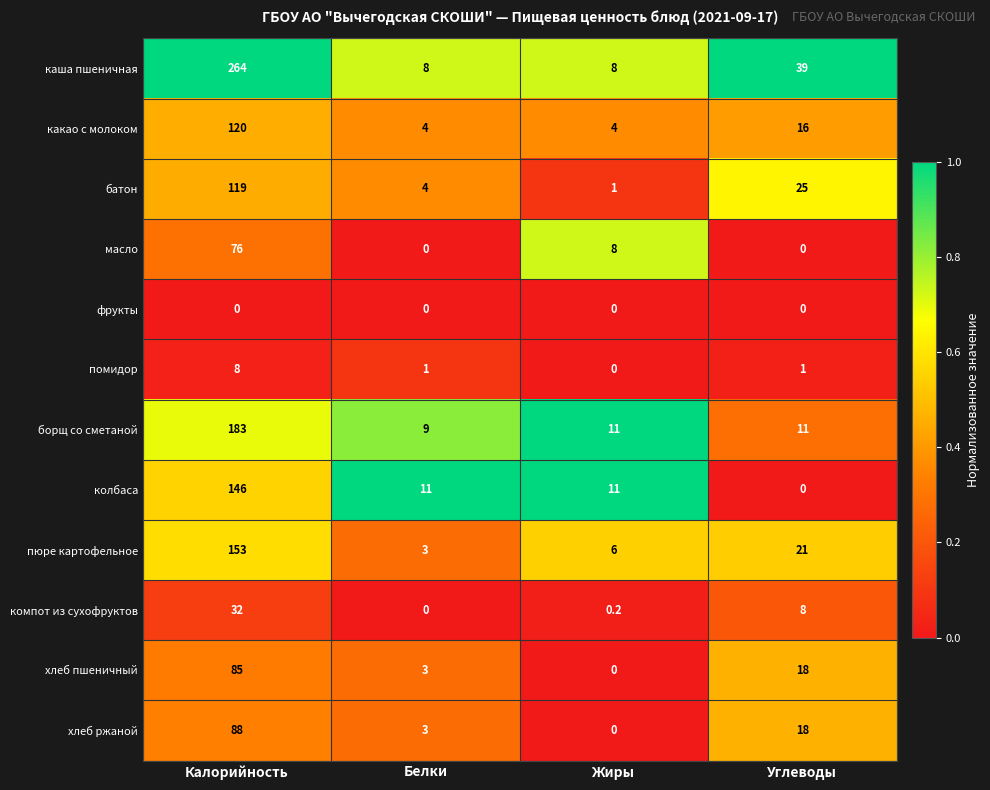

Which series has the largest range (max minus min)?

каша пшеничная